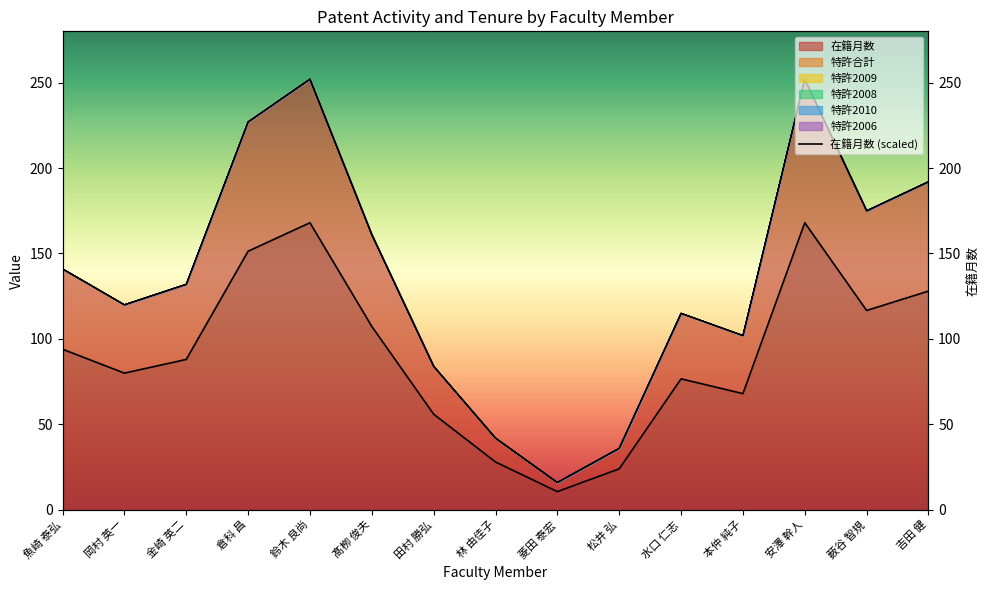

What is the change in value from 金崎 英二 to 本仲 純子?

-20.0